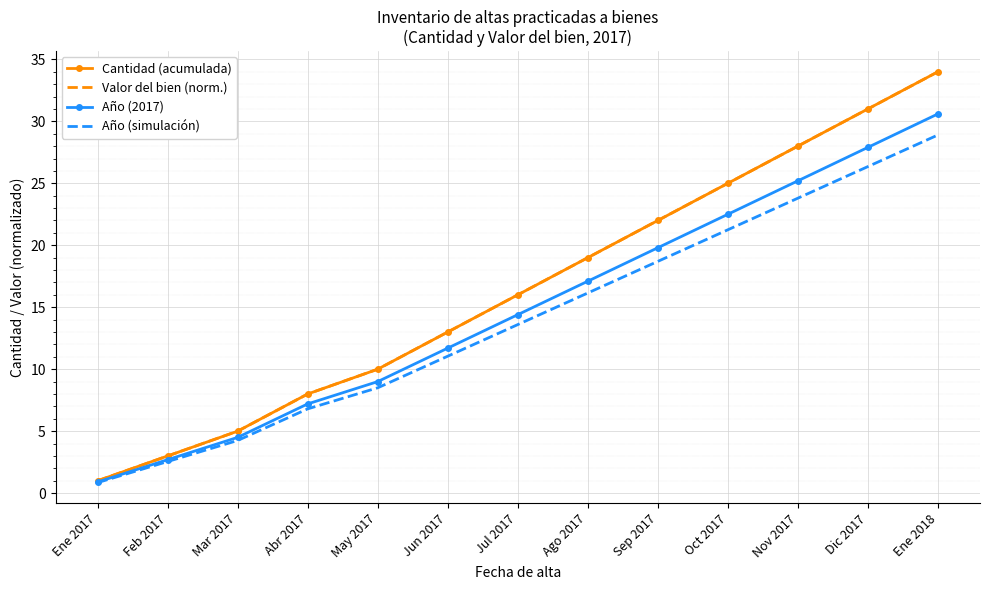

What is the lowest value of the Cantidad (acumulada) series?

1.0